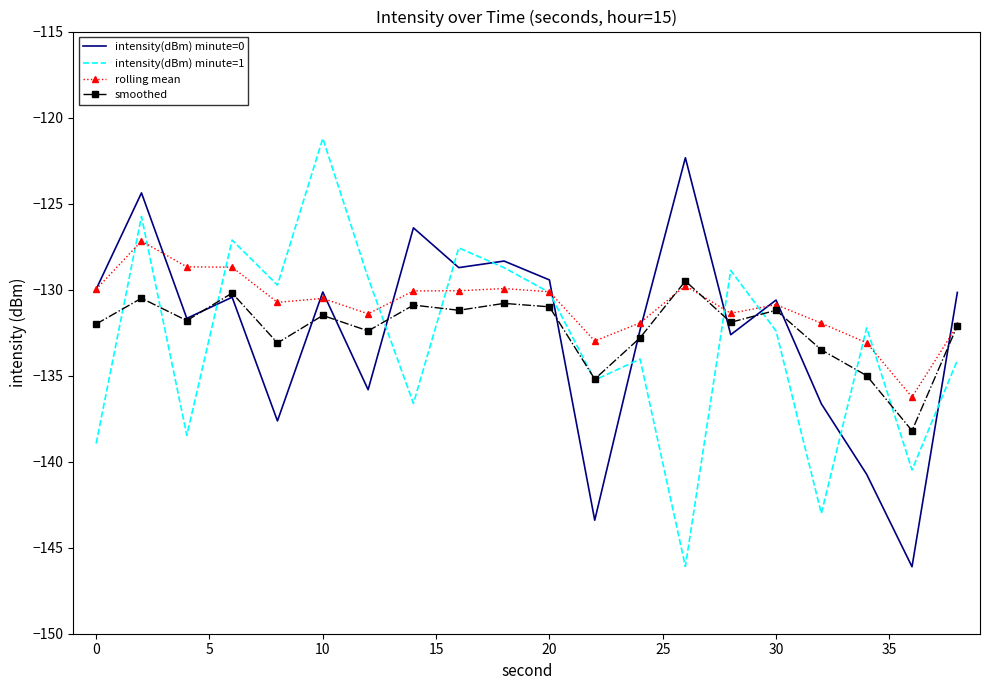

What is the greatest value displayed?

-121.2